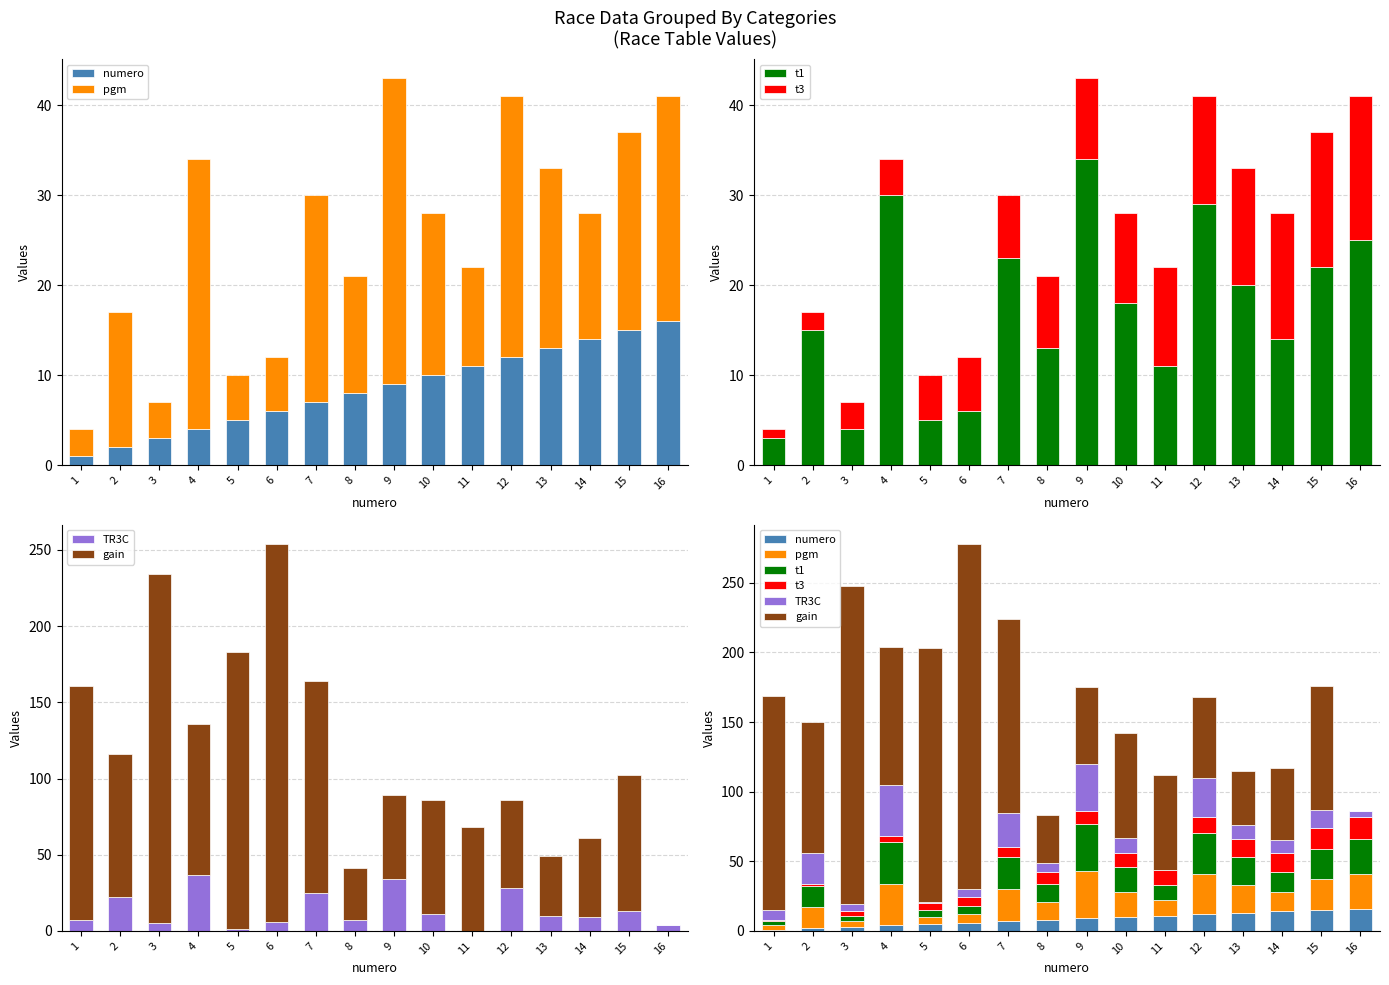

Reading left to right, transcribe all the data shown in this chart.

numero: 1	2	3	4	5	6	7	8	9	10	11	12	13	14	15	16
pgm: 3	15	4	30	5	6	23	13	34	18	11	29	20	14	22	25
t1: 3	15	4	30	5	6	23	13	34	18	11	29	20	14	22	25
t3: 1	2	3	4	5	6	7	8	9	10	11	12	13	14	15	16
TR3C: 7	22	5	37	1	6	25	7	34	11	0	28	10	9	13	4
gain: 154	94	229	99	182	248	139	34	55	75	68	58	39	52	89	0